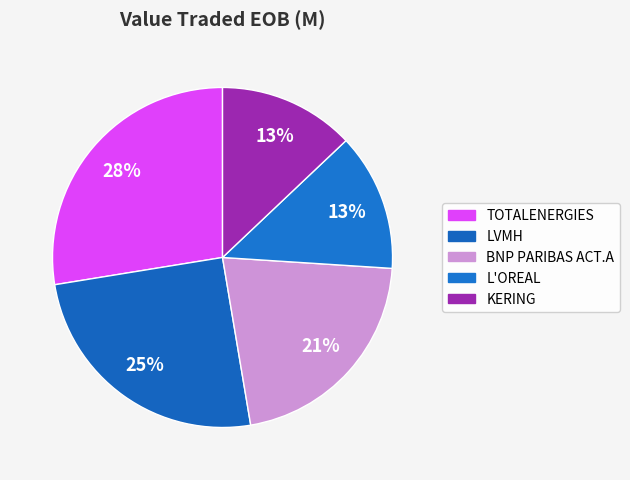

Count the number of slices in the pie.

5